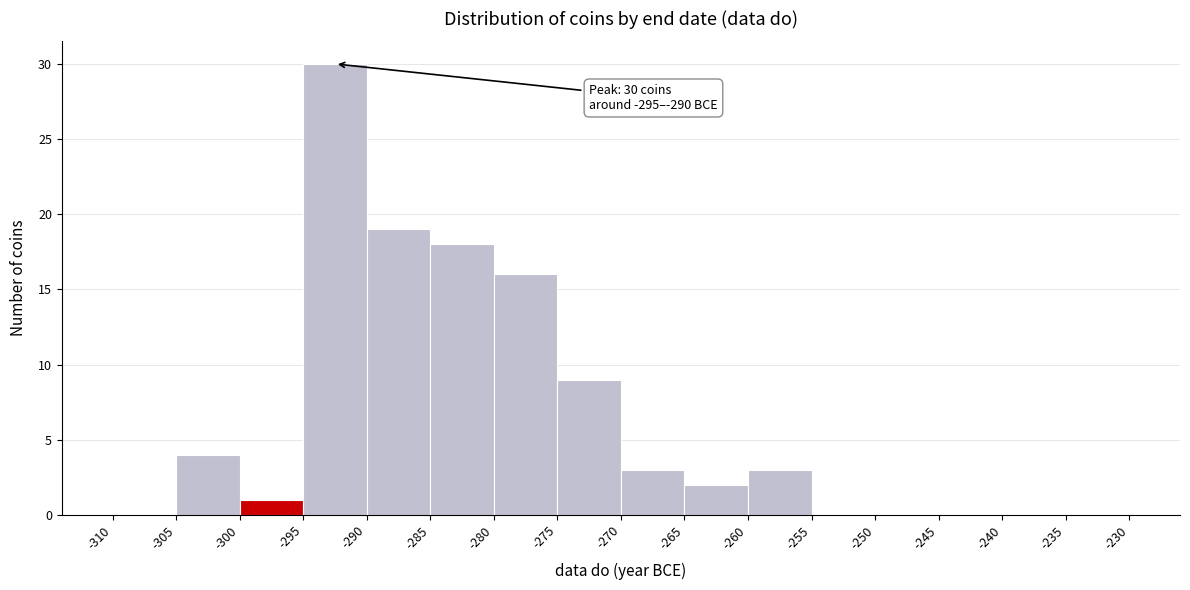

Over which range of the x-axis is the bar tallest?

-295 to -290